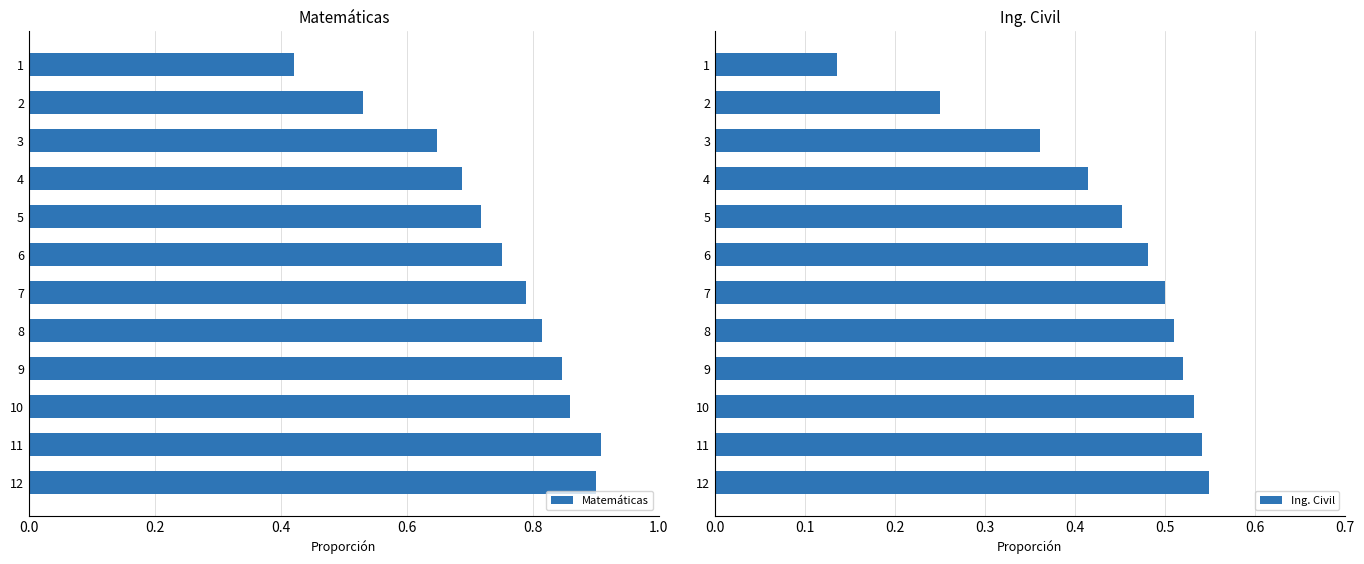

How many groups of bars are there?

12